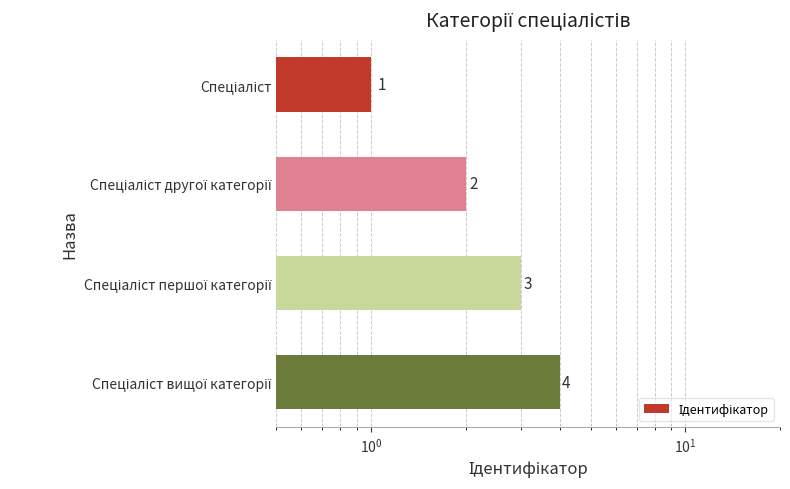

The chart shows a value of 1 at Спеціаліст другої категорії. True or false?

False